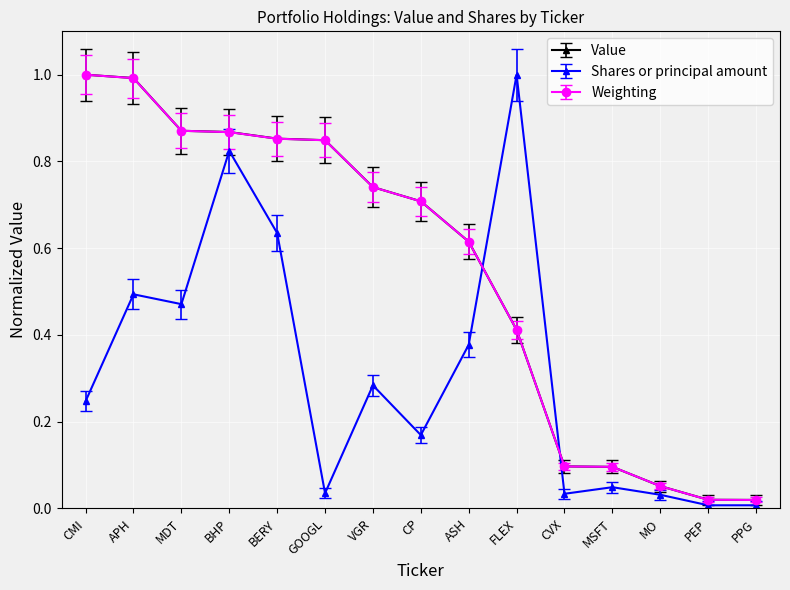

True or false: Value and Shares or principal amount intersect in this chart.

True